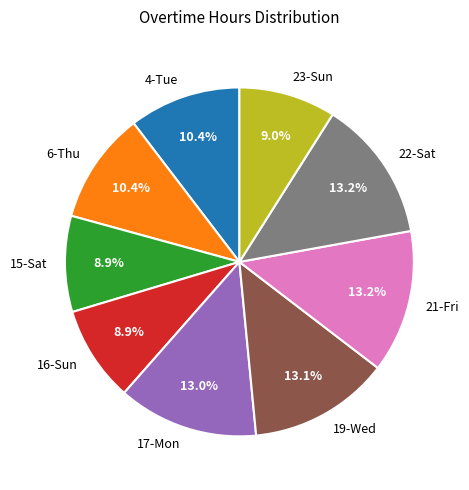

Is it true that 23-Sun is 22% of the pie?

False